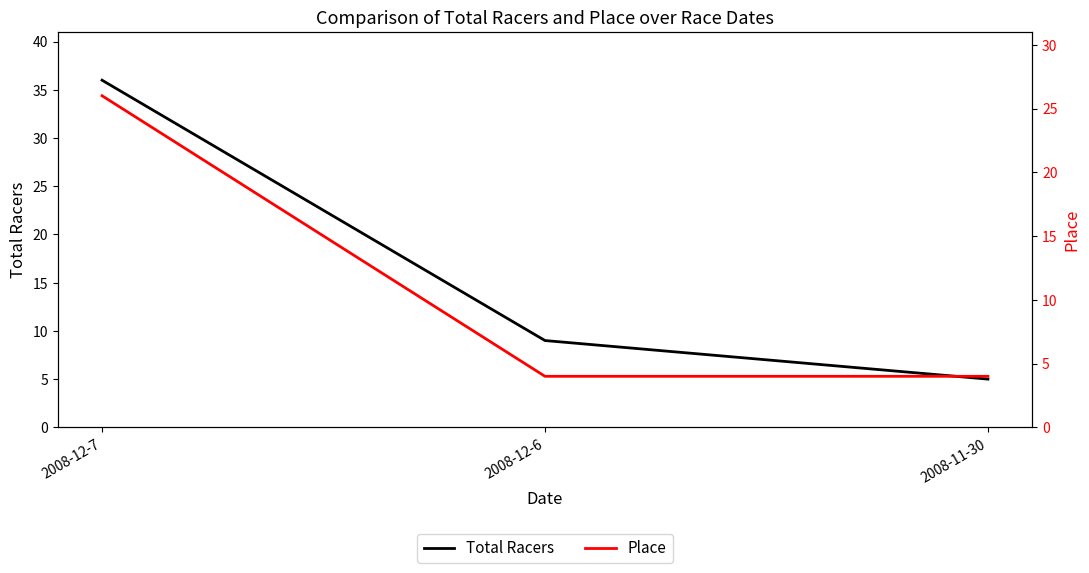

Which series has the largest total across all categories?

Total Racers